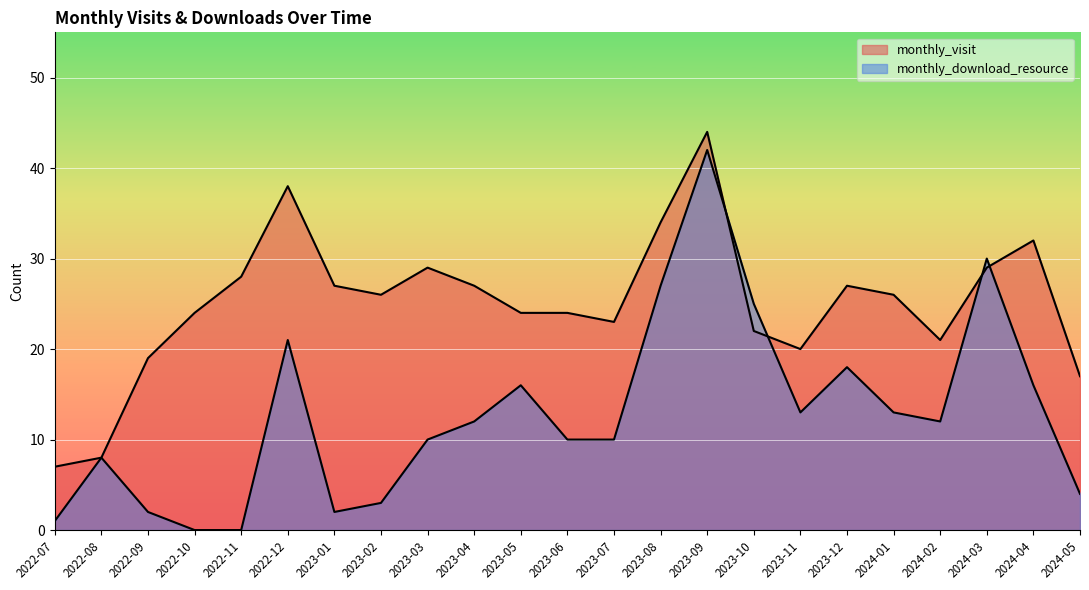

At which label is monthly_visit closest to 25?

2022-10